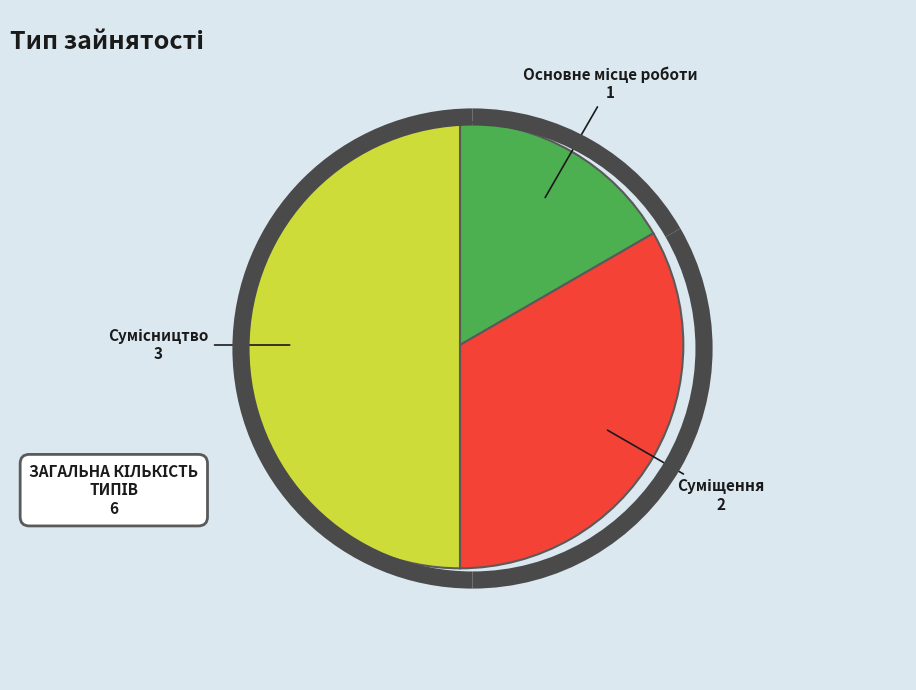

What is the change in value from Основне місце роботи to Суміщення?

+1